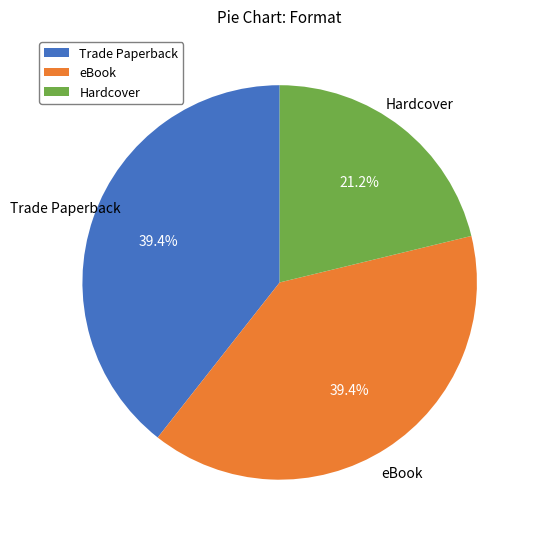

Between Hardcover and Trade Paperback, which is larger?

Trade Paperback